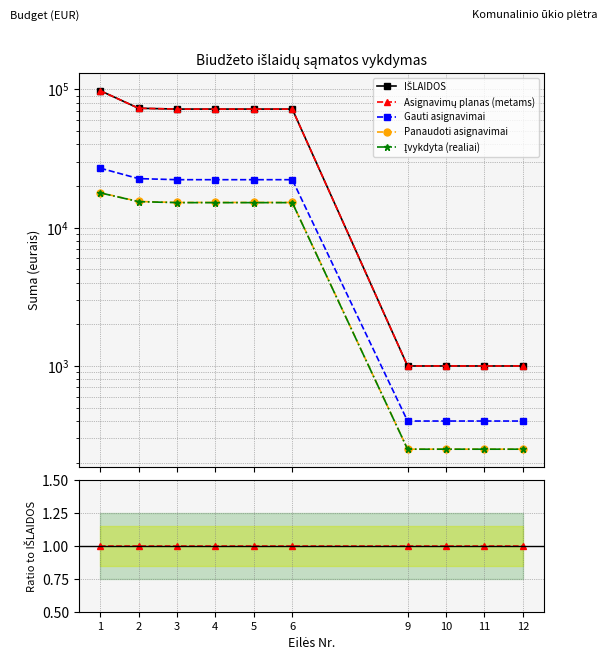

At 4, list the series in order from largest to smallest.

IŠLAIDOS, Asignavimų planas (metams), Gauti asignavimai, Panaudoti asignavimai, Įvykdyta (realiai)